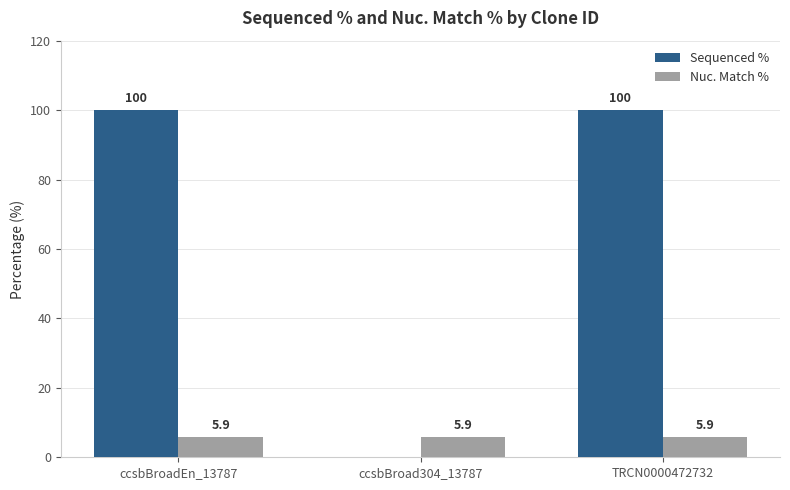

What is the total value across all series at ccsbBroad304_13787?

5.9